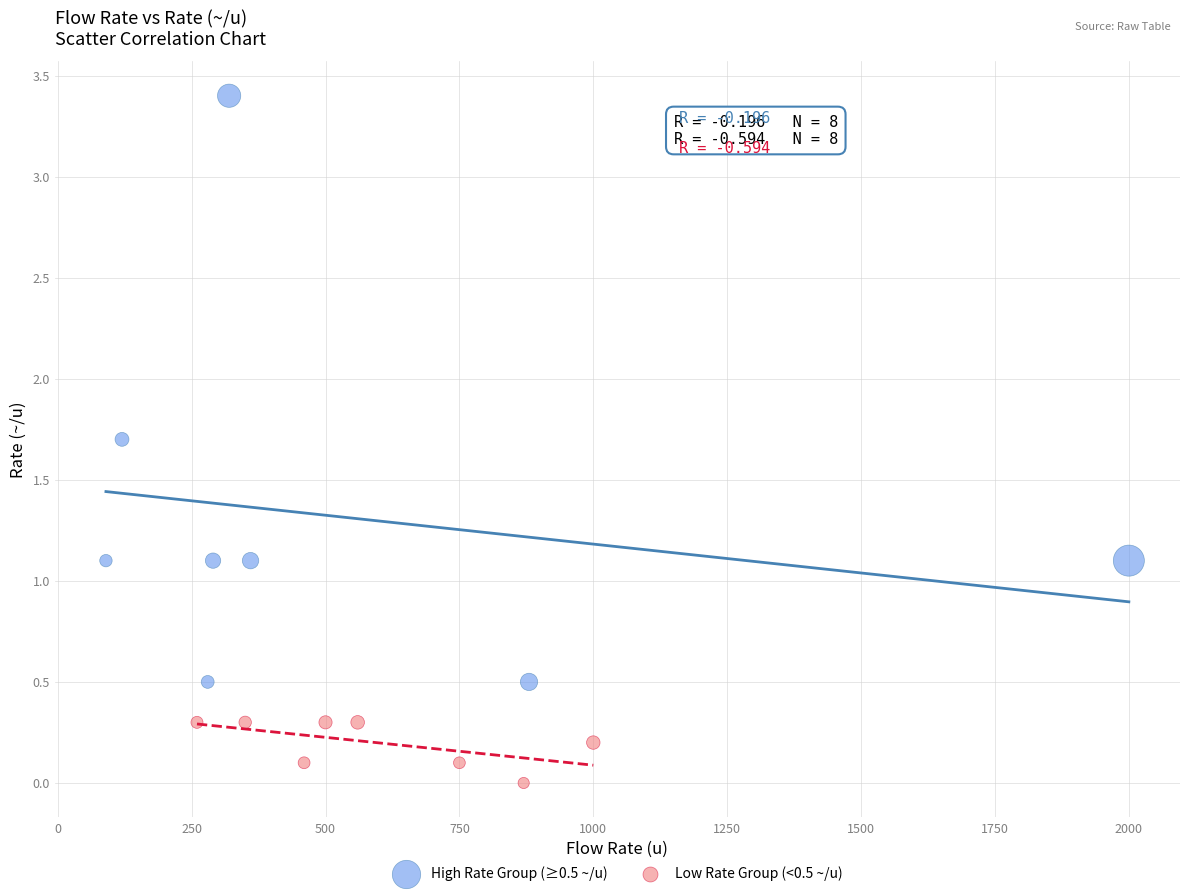

Which series has the largest Y range (max minus min)?

High Rate Group (≥0.5 ~/u)